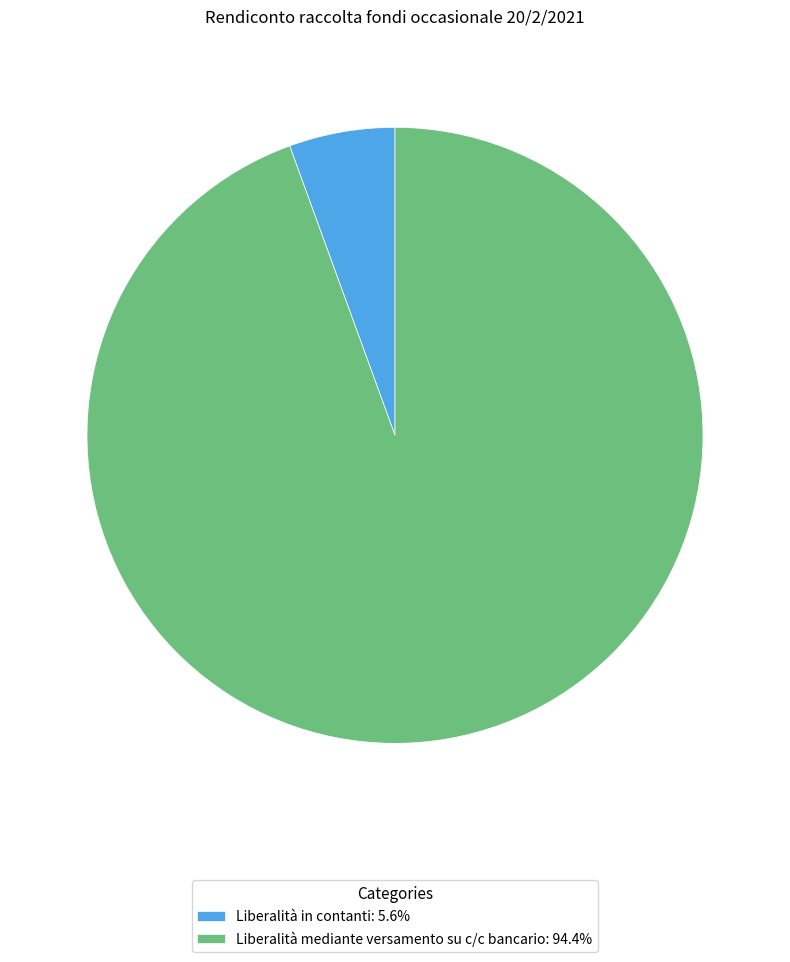

Do Liberalità in contanti: 5.6% and Liberalità mediante versamento su c/c bancario: 94.4% together represent more than half of the pie?

Yes